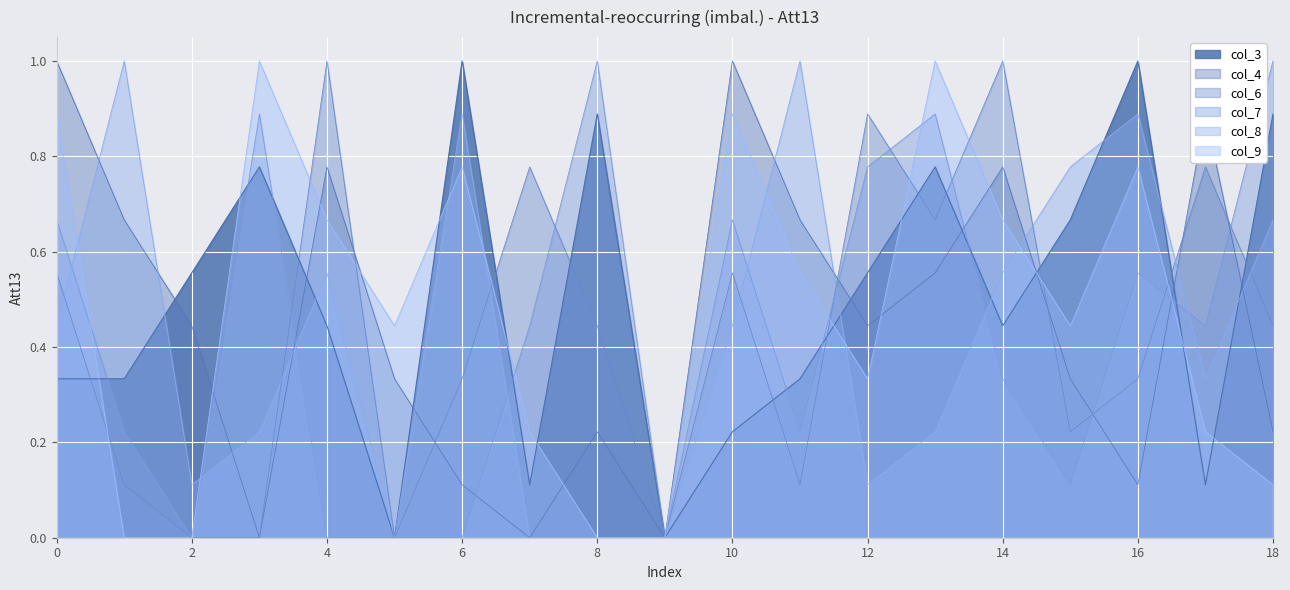

Rank the series by their maximum value, from highest to lowest.

col_3, col_4, col_6, col_7, col_8, col_9